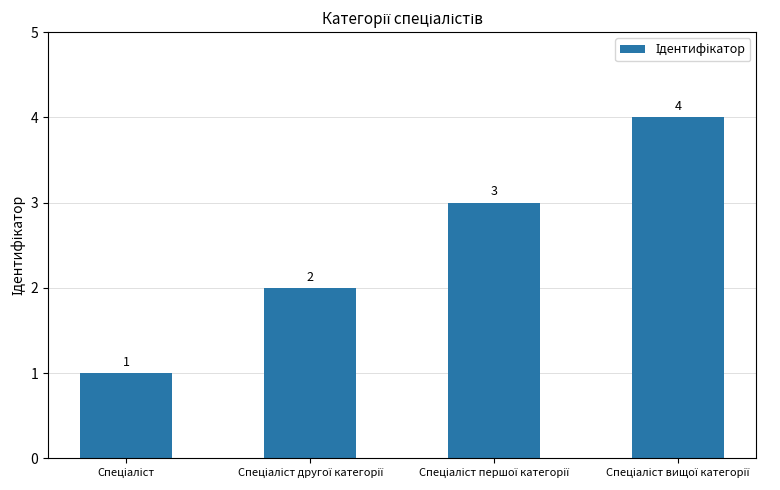

How many distinct data groups are displayed?

1